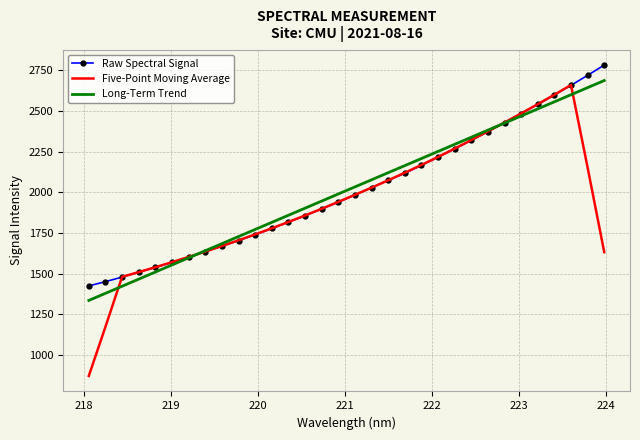

What is the maximum value for Five-Point Moving Average?

2659.9